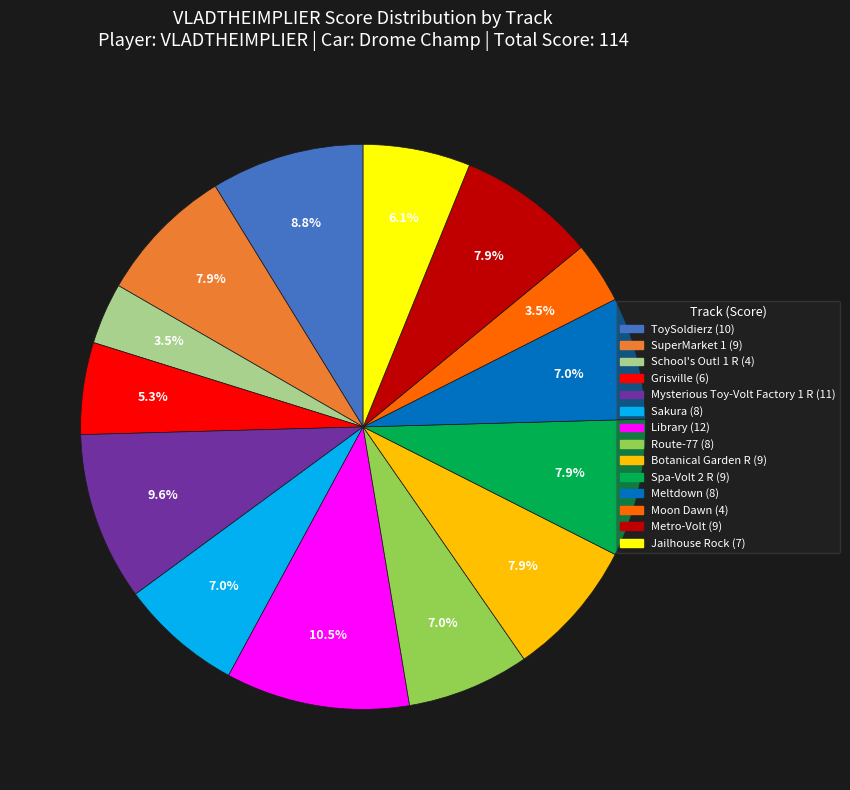

Does any single category account for the majority?

No